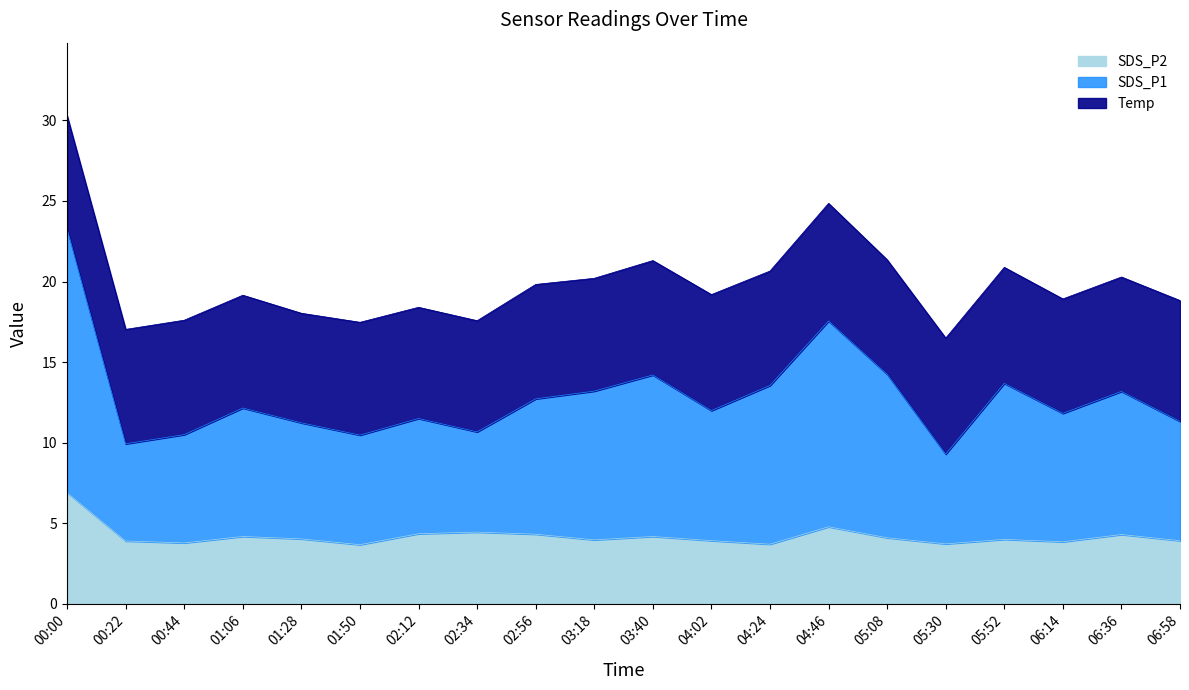

What is the minimum value shown in the chart?

3.7